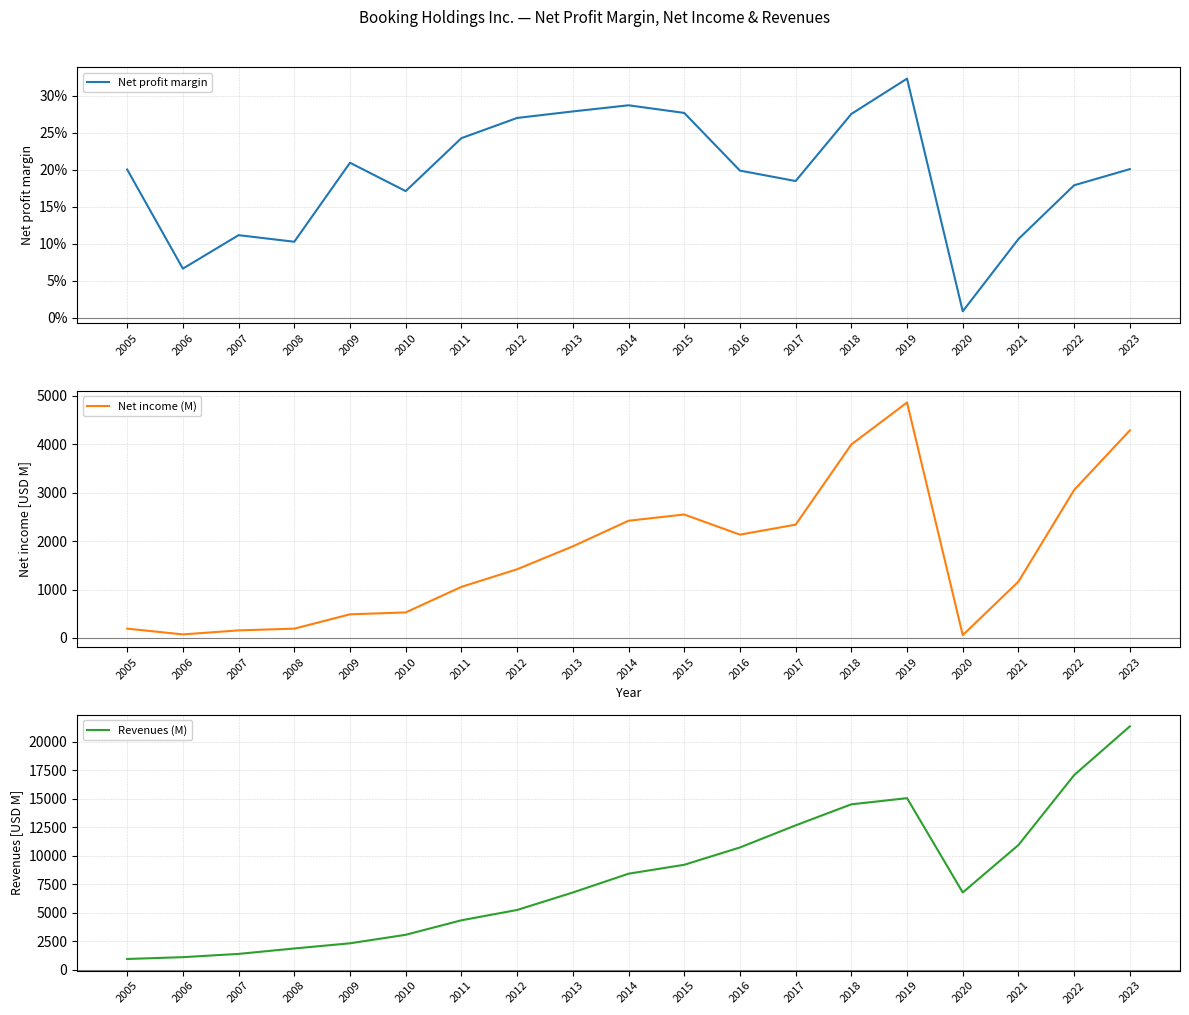

Rank the series by their average value, from lowest to highest.

Net profit margin, Net income (M), Revenues (M)